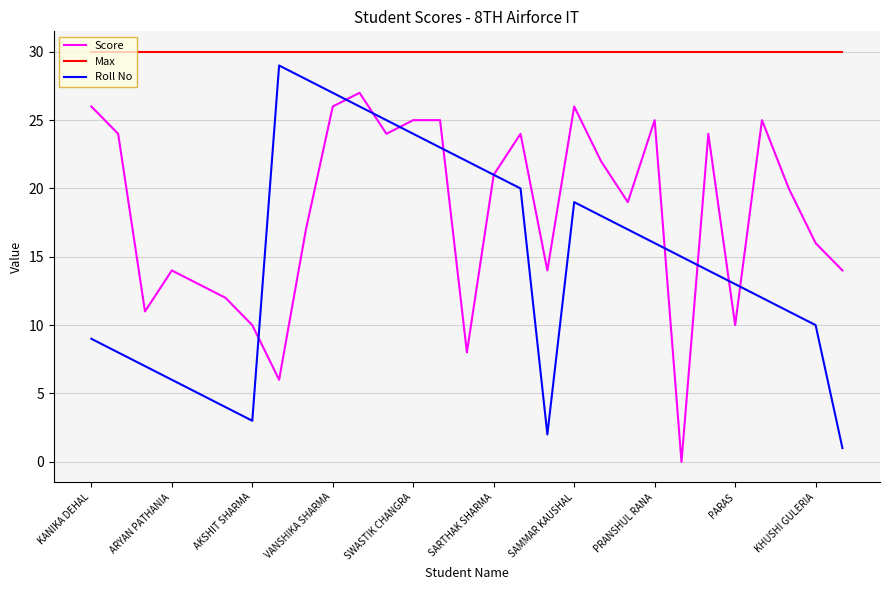

True or false: Max and Score cross at least once.

False